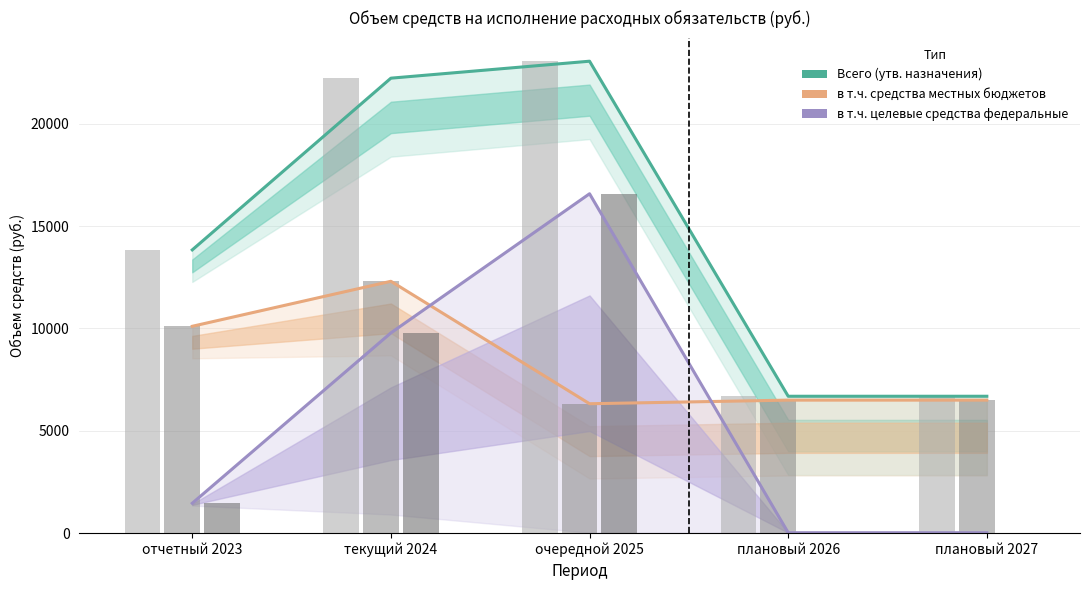

The в т.ч. целевые средства федеральные series shows 1464.1 at отчетный 2023. True or false?

True